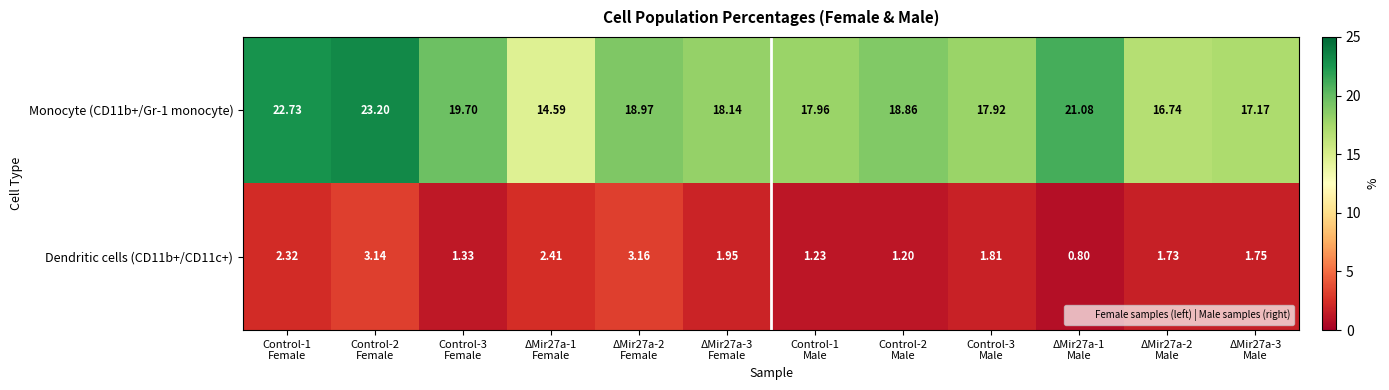

At how many categories does at least one series exceed 5?

12